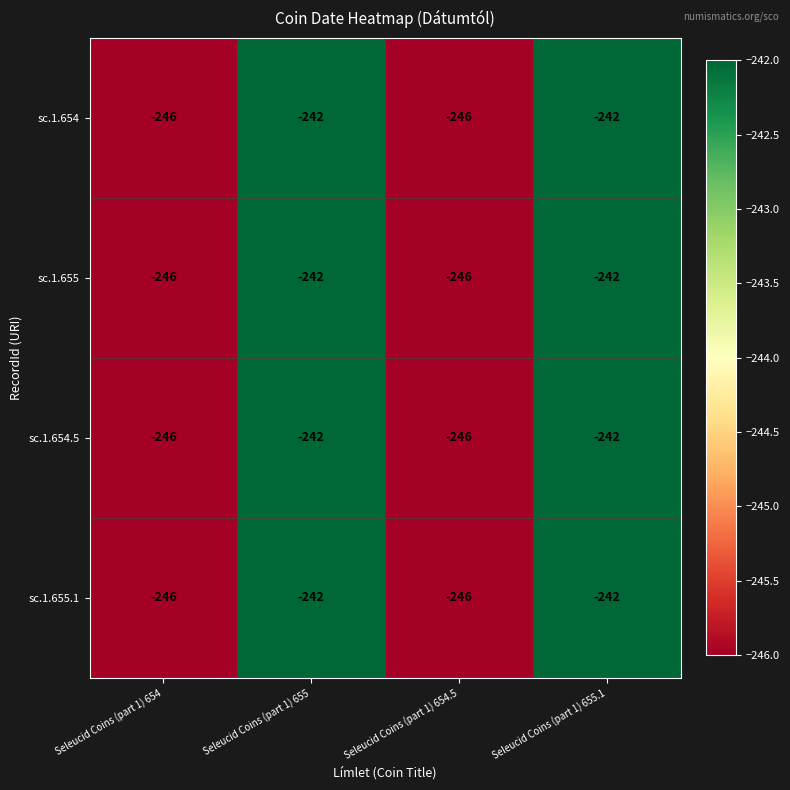

How many series are shown in this chart?

4